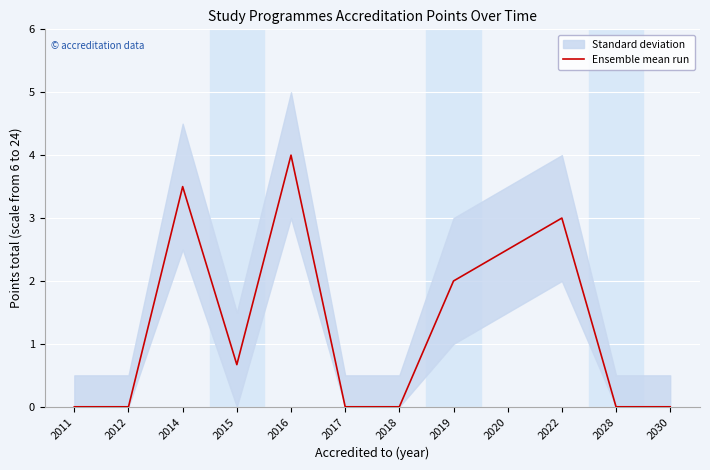

The chart shows a value of 2.5 at 2018. True or false?

False